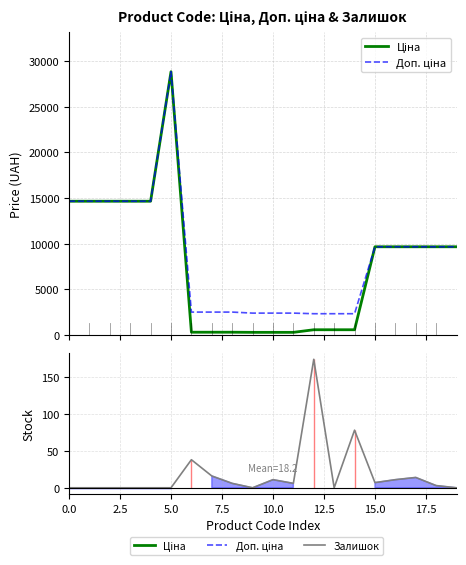

Does the chart display data point markers on the line(s)?

No